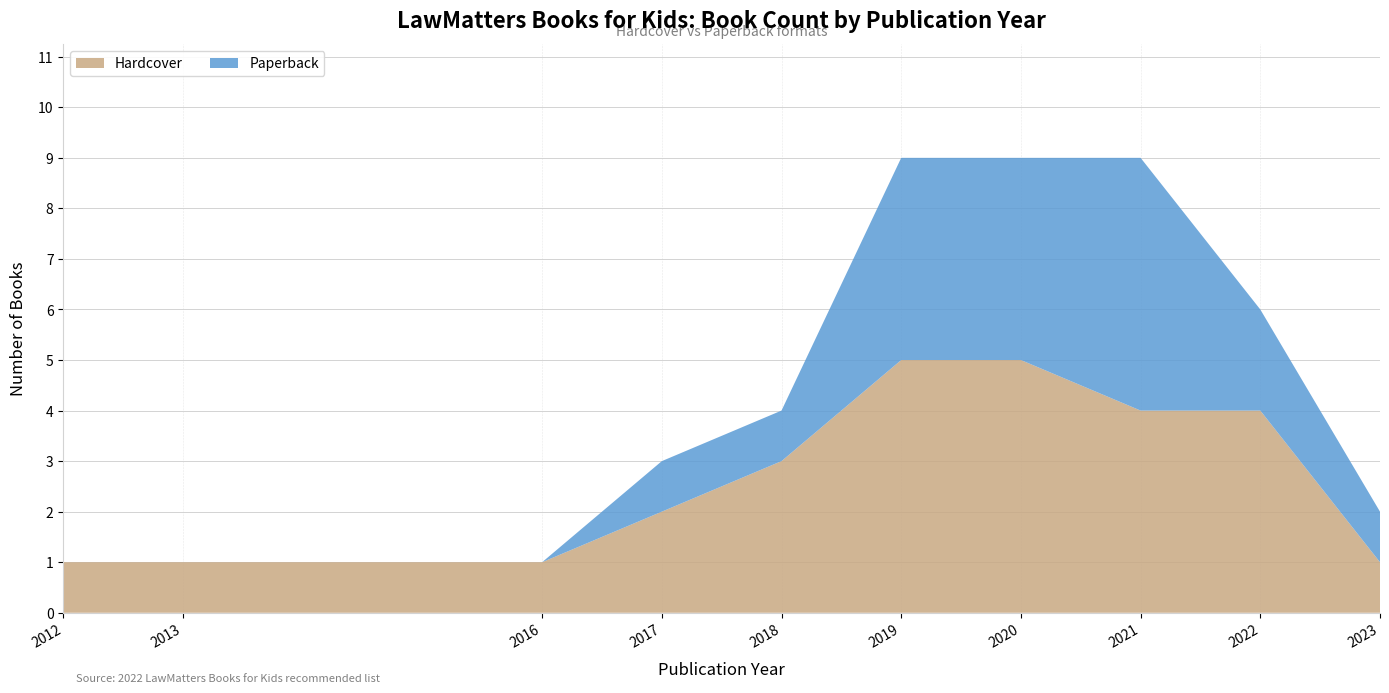

What is the highest value of the Hardcover series?

5